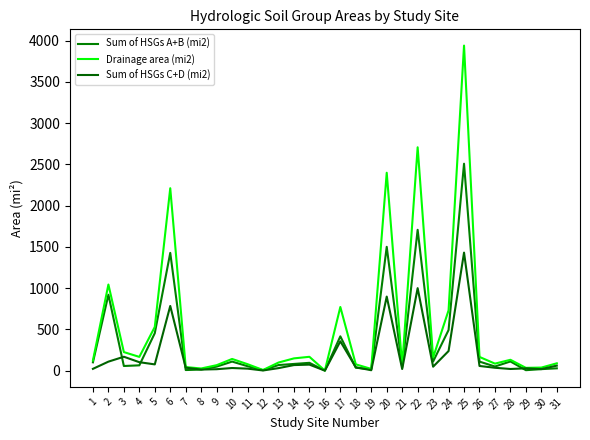

True or false: Drainage area (mi2) has a value of 236.7 at 26.

False